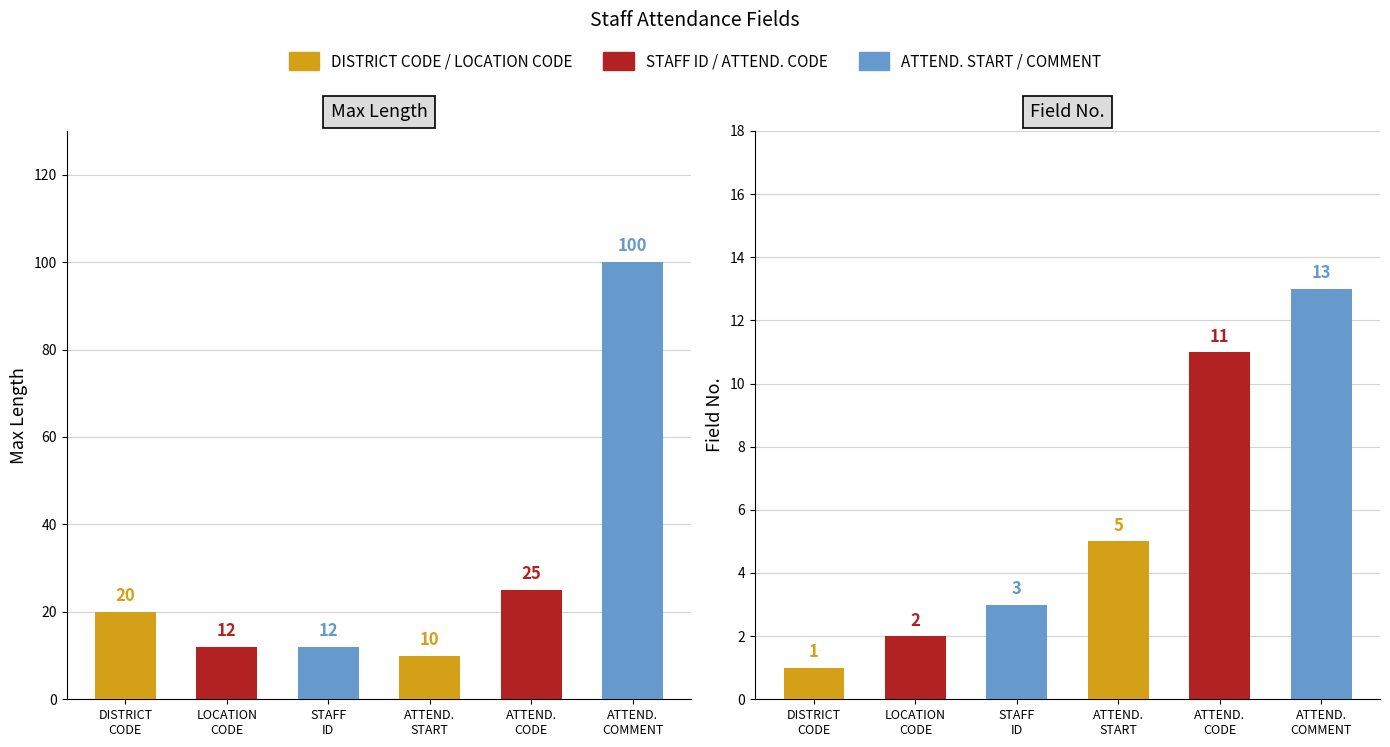

Which has a higher value, ATTEND.
COMMENT or ATTEND.
START?

ATTEND.
COMMENT